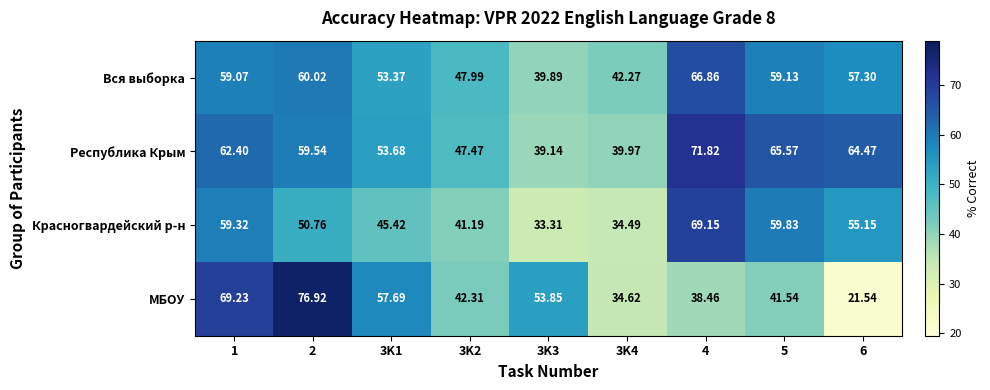

At 4, list the series in order from largest to smallest.

Республика Крым, Красногвардейский р-н, Вся выборка, МБОУ